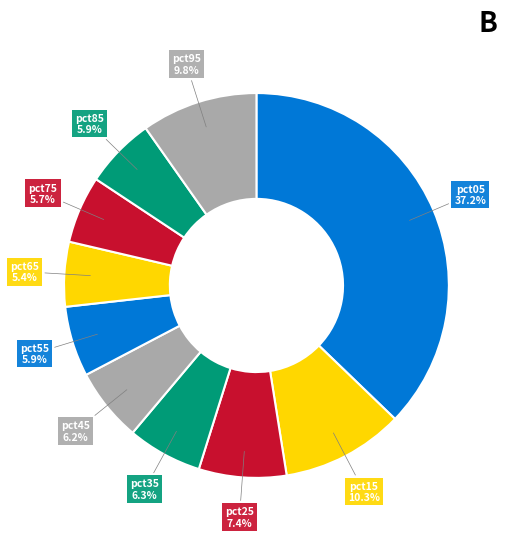

Does pct35 account for over 50% of the chart?

No